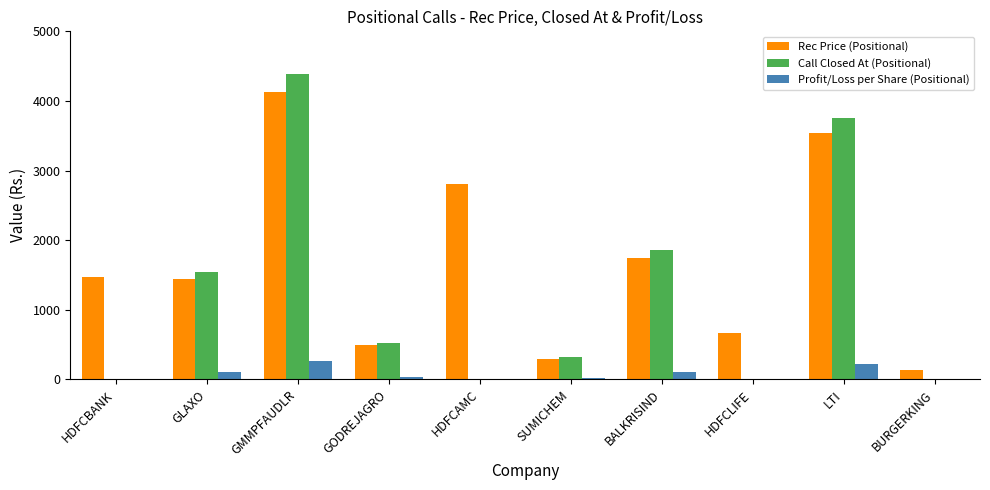

Between HDFCLIFE and BURGERKING, which series saw the biggest shift?

Rec Price (Positional)